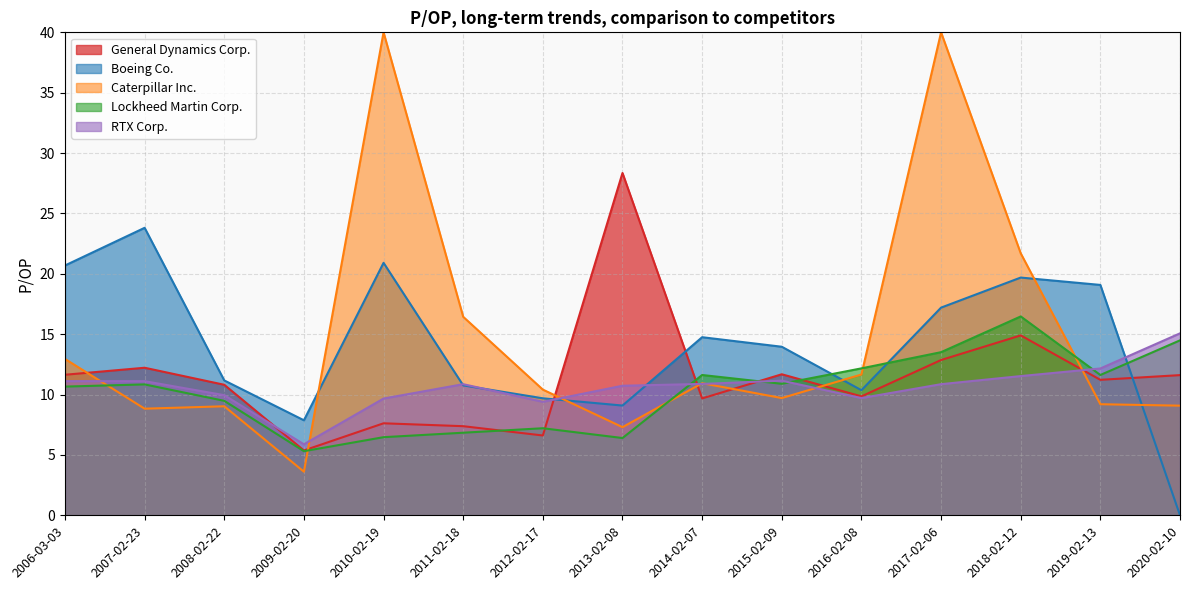

How many values in the Lockheed Martin Corp. series are below 10?

6